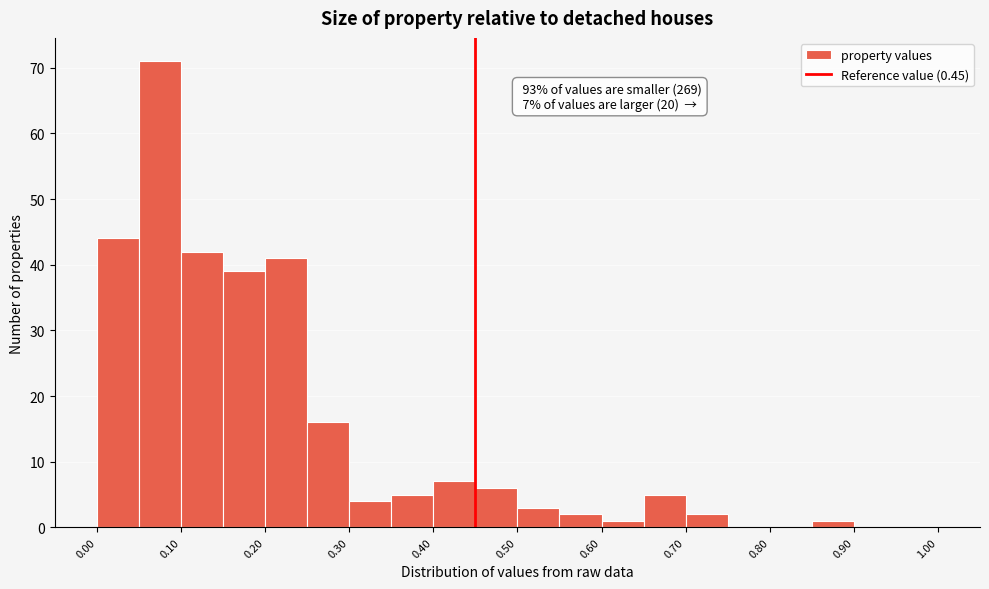

Over which range of the x-axis is the bar tallest?

0.05 to 0.10